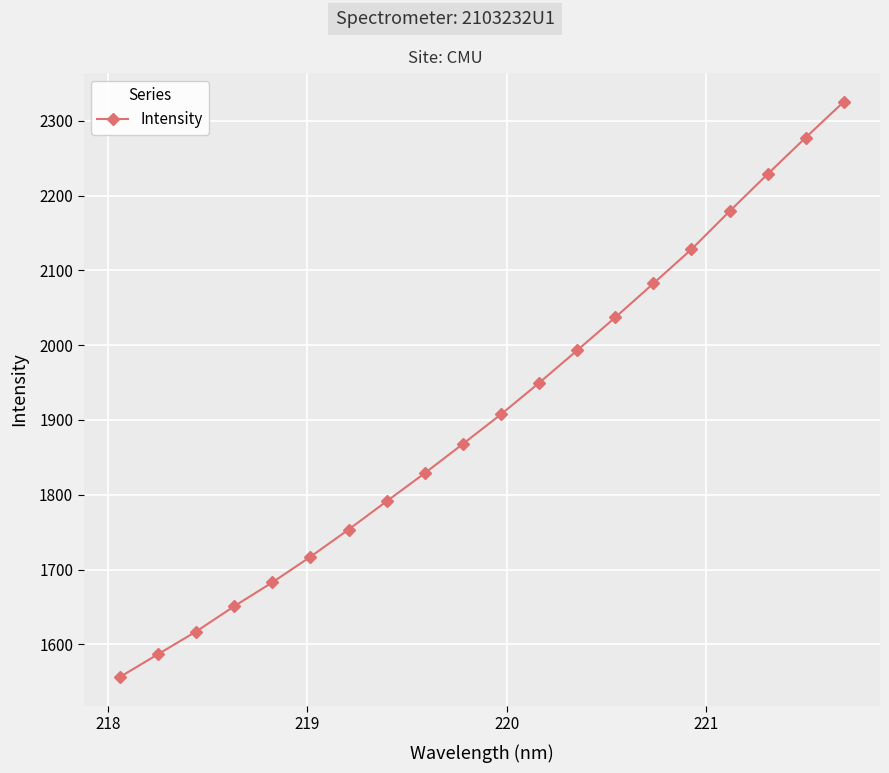

What is the value of the 6th point from the left?

1717.2